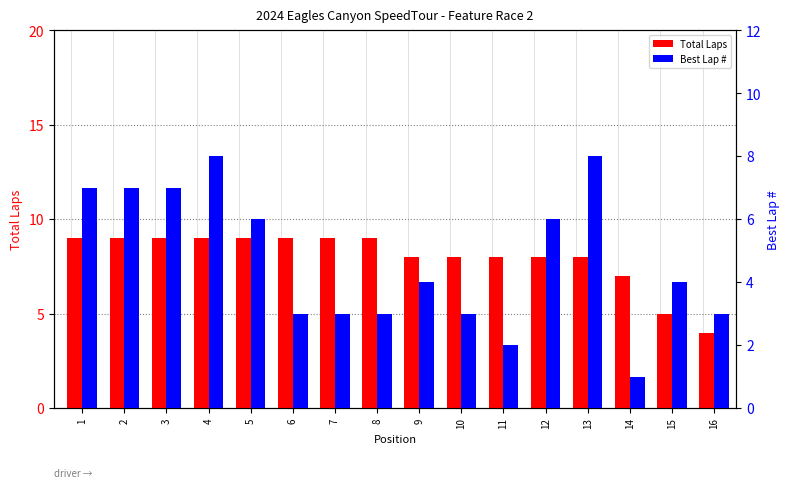

Between 8 and 2, which is larger?

8